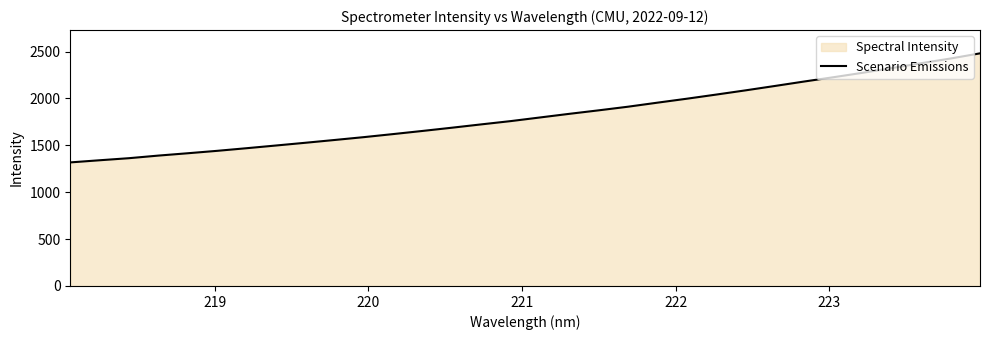

What is the difference between the maximum and minimum values?

1162.8